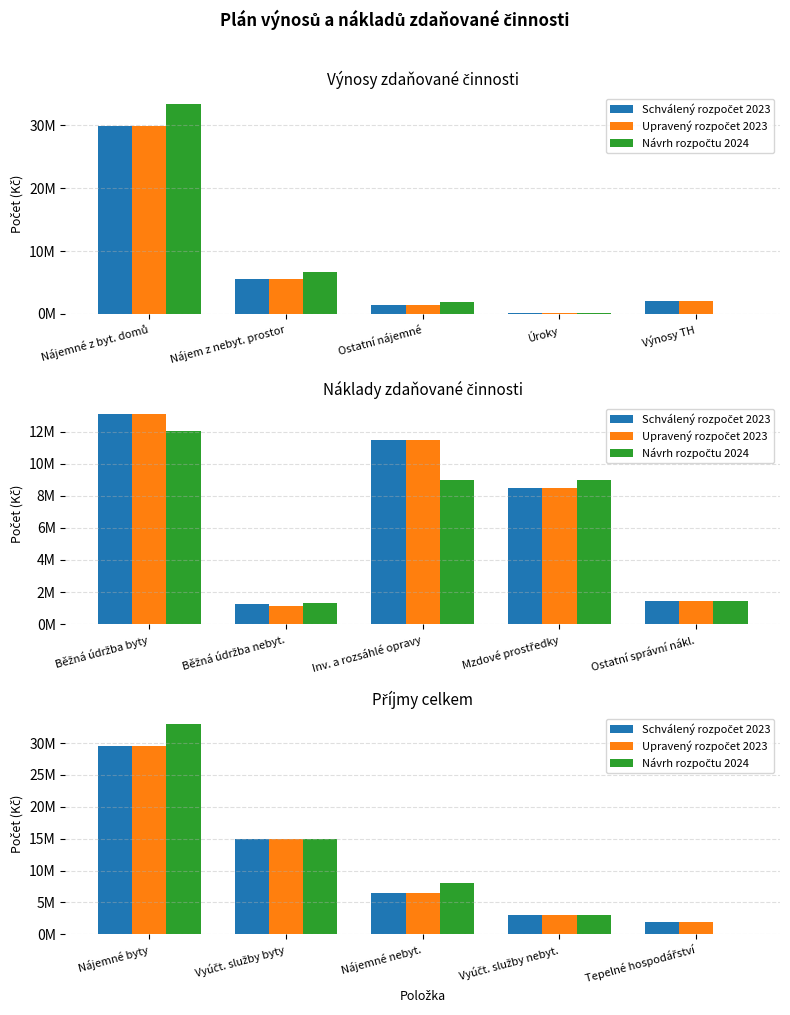

What value does the Upravený rozpočet 2023 series have at Tepelné hospodářství, to the nearest 50?

2000000